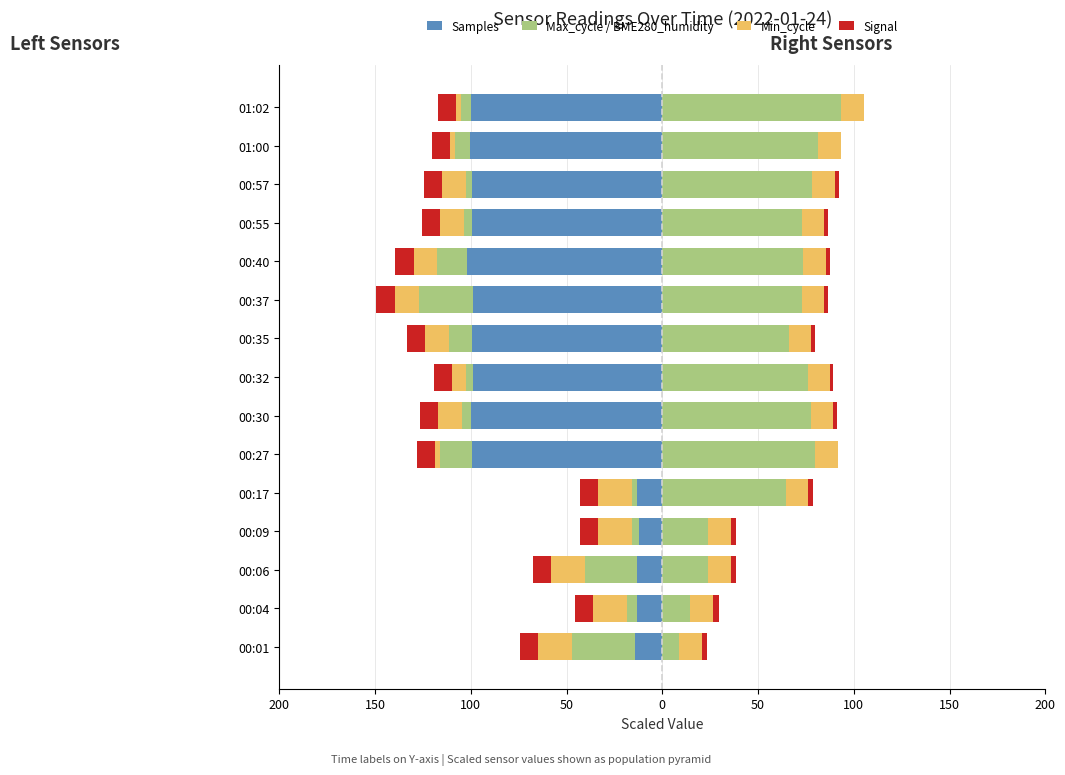

What is the sum of all Max_cycle values?

-174.7